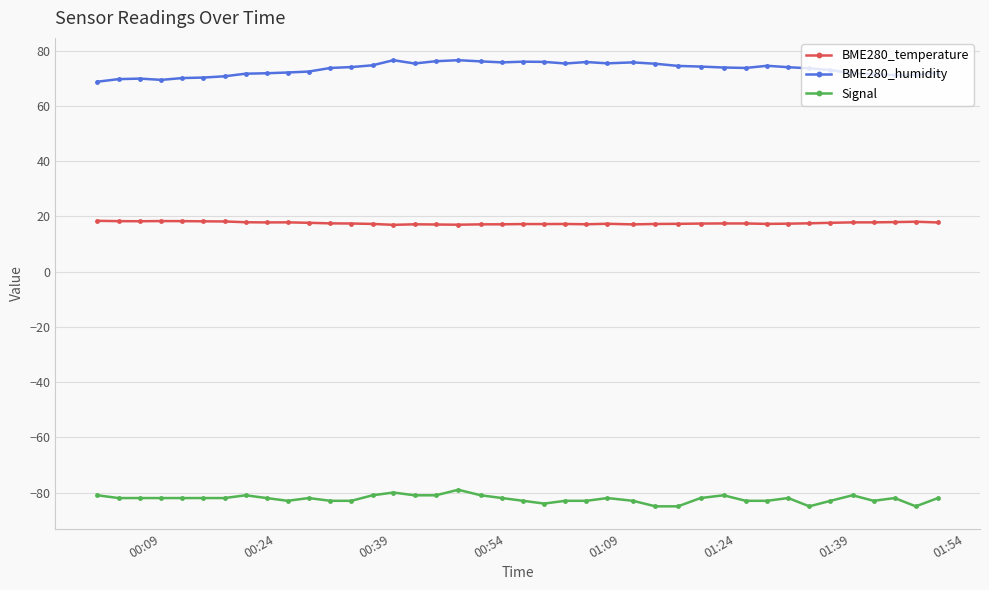

Count the number of categories in the chart.

40